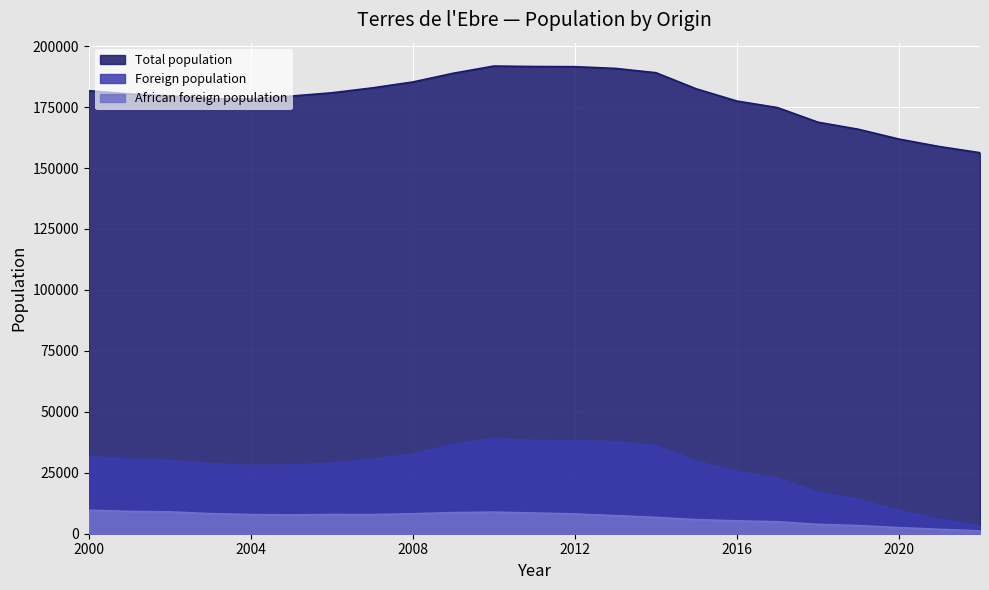

What is the value of the Total population point at the 14th from the left?

190860